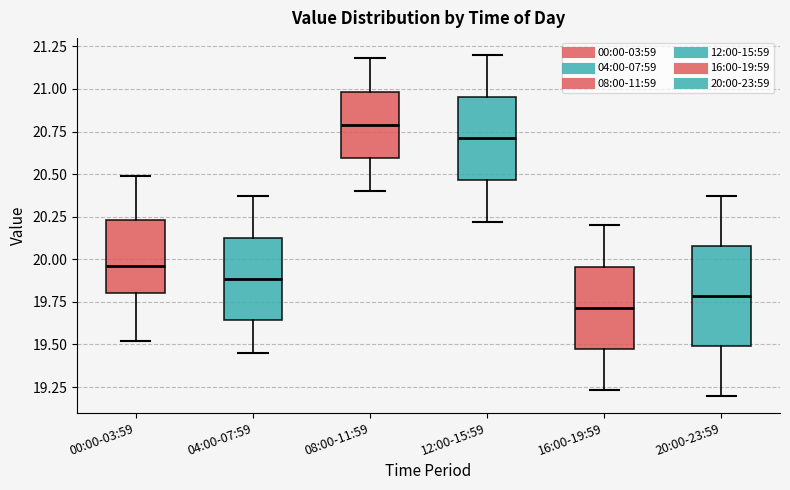

Where does the upper whisker of the box for 08:00-11:59 end on the y-axis? The values are not printed on the chart, so give them approximately, as read against the axis.

21.20